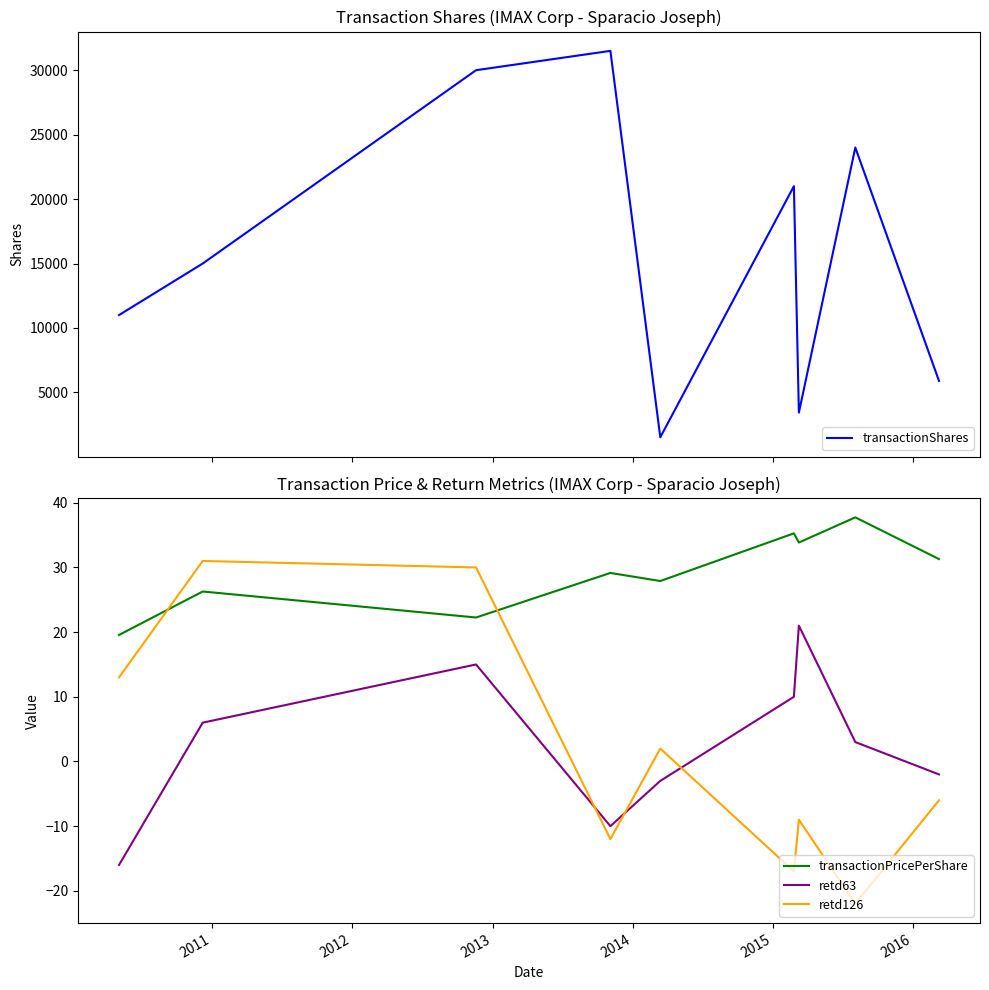

Reading right to left, list all the values displayed in this chart.

transactionShares: 5891.0	24000.0	3432.0	21000.0	1516.0	31500.0	30000.0	15000.0	11000.0
transactionPricePerShare: 31.3	37.7	33.9	35.3	27.9	29.1	22.3	26.3	19.6
retd63: -2.0	3.0	21.0	10.0	-3.0	-10.0	15.0	6.0	-16.0
retd126: -6.0	-22.0	-9.0	-17.0	2.0	-12.0	30.0	31.0	13.0